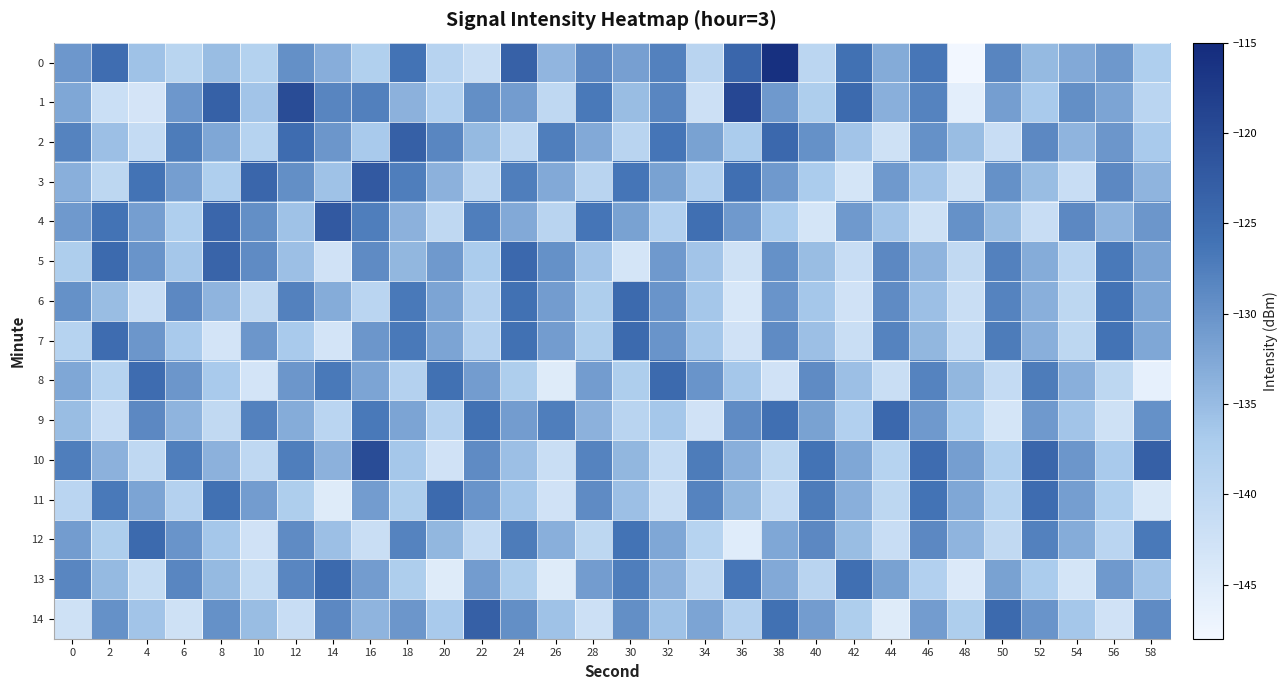

Reading right to left, what are all the values shown in this chart?

0: 58=-137.7	56=-130.7	54=-132.7	52=-134.8	50=-128.3	48=-148.1	46=-126.5	44=-133.0	42=-125.7	40=-139.5	38=-115.8	36=-124.3	34=-139.2	32=-127.8	30=-131.6	28=-128.9	26=-134.3	24=-123.4	22=-141.7	20=-138.9	18=-126.1	16=-138.0	14=-133.3	12=-129.6	10=-138.6	8=-135.2	6=-139.3	4=-135.9	2=-125.3	0=-130.5
1: 58=-139.5	56=-132.1	54=-129.5	52=-136.8	50=-131.5	48=-145.8	46=-128.1	44=-133.5	42=-124.8	40=-137.5	38=-130.8	36=-119.5	34=-142.1	32=-128.5	30=-135.1	28=-126.8	26=-140.1	24=-131.2	22=-129.5	20=-138.1	18=-133.8	16=-127.7	14=-128.3	12=-120.1	10=-136.0	8=-123.3	6=-130.6	4=-143.3	2=-141.9	0=-132.5
2: 58=-136.8	56=-130.5	54=-134.1	52=-128.8	50=-141.5	48=-135.1	46=-129.8	44=-142.5	42=-136.1	40=-129.8	38=-124.5	36=-137.1	34=-131.8	32=-126.5	30=-139.1	28=-132.8	26=-127.5	24=-140.1	22=-134.8	20=-128.5	18=-123.1	16=-136.8	14=-130.5	12=-125.1	10=-138.8	8=-132.5	6=-127.1	4=-140.8	2=-135.5	0=-128.1
3: 58=-134.1	56=-128.8	54=-141.5	52=-135.1	50=-129.8	48=-142.5	46=-136.1	44=-130.8	42=-143.5	40=-137.1	38=-130.8	36=-125.5	34=-138.1	32=-131.8	30=-126.5	28=-139.1	26=-132.8	24=-127.5	22=-140.1	20=-133.8	18=-127.5	16=-122.1	14=-135.8	12=-129.5	10=-124.1	8=-137.8	6=-131.5	4=-126.1	2=-139.8	0=-133.5
4: 58=-130.5	56=-134.1	54=-128.8	52=-141.5	50=-135.1	48=-129.8	46=-142.5	44=-136.1	42=-130.8	40=-143.5	38=-137.1	36=-130.8	34=-125.5	32=-138.1	30=-131.8	28=-126.5	26=-139.1	24=-132.8	22=-127.5	20=-140.1	18=-133.8	16=-127.5	14=-122.1	12=-135.8	10=-129.5	8=-124.1	6=-137.8	4=-131.5	2=-126.1	0=-130.8
5: 58=-132.1	56=-126.8	54=-139.5	52=-133.1	50=-127.8	48=-140.5	46=-134.1	44=-128.8	42=-141.5	40=-135.1	38=-129.8	36=-142.5	34=-136.1	32=-130.8	30=-143.5	28=-136.1	26=-129.8	24=-124.5	22=-137.1	20=-130.8	18=-134.5	16=-129.1	14=-142.8	12=-135.5	10=-129.1	8=-123.8	6=-136.5	4=-130.1	2=-124.8	0=-137.5
6: 58=-132.5	56=-126.1	54=-139.8	52=-133.5	50=-128.1	48=-141.8	46=-135.5	44=-129.1	42=-142.8	40=-136.5	38=-130.1	36=-143.8	34=-136.5	32=-130.1	30=-124.8	28=-137.5	26=-131.1	24=-125.8	22=-138.5	20=-132.1	18=-126.8	16=-139.5	14=-133.1	12=-127.8	10=-140.5	8=-134.1	6=-128.8	4=-141.5	2=-135.1	0=-129.8
7: 58=-132.5	56=-126.1	54=-139.8	52=-133.5	50=-127.1	48=-140.8	46=-134.5	44=-128.1	42=-141.8	40=-135.5	38=-129.1	36=-142.8	34=-136.5	32=-130.1	30=-124.8	28=-137.5	26=-131.1	24=-125.8	22=-138.5	20=-132.1	18=-126.8	16=-130.5	14=-143.1	12=-136.8	10=-130.5	8=-143.1	6=-136.8	4=-130.5	2=-125.1	0=-138.8
8: 58=-146.1	56=-139.8	54=-133.5	52=-127.1	50=-140.8	48=-134.5	46=-128.1	44=-141.8	42=-135.5	40=-129.1	38=-142.8	36=-136.5	34=-130.1	32=-124.8	30=-137.5	28=-131.1	26=-144.8	24=-137.5	22=-131.1	20=-125.8	18=-138.5	16=-132.1	14=-126.8	12=-130.5	10=-143.1	8=-136.8	6=-130.5	4=-125.1	2=-138.8	0=-132.5
9: 58=-129.8	56=-142.5	54=-136.1	52=-130.8	50=-143.5	48=-137.1	46=-130.8	44=-124.5	42=-138.1	40=-131.8	38=-125.5	36=-129.1	34=-142.8	32=-136.5	30=-139.1	28=-133.8	26=-127.5	24=-131.1	22=-125.8	20=-138.5	18=-132.1	16=-126.8	14=-139.5	12=-133.1	10=-127.8	8=-140.5	6=-134.1	4=-128.8	2=-141.5	0=-135.1
10: 58=-123.1	56=-136.8	54=-130.5	52=-124.1	50=-137.8	48=-131.5	46=-125.1	44=-138.8	42=-132.5	40=-126.1	38=-139.8	36=-133.5	34=-127.1	32=-140.8	30=-134.5	28=-128.1	26=-141.8	24=-135.5	22=-129.1	20=-142.8	18=-136.5	16=-120.1	14=-133.8	12=-127.5	10=-140.1	8=-133.8	6=-127.5	4=-140.1	2=-133.8	0=-127.5
11: 58=-144.1	56=-137.8	54=-131.5	52=-125.1	50=-138.8	48=-132.5	46=-126.1	44=-139.8	42=-133.5	40=-127.1	38=-140.8	36=-134.5	34=-128.1	32=-141.8	30=-135.5	28=-129.1	26=-142.8	24=-136.5	22=-130.1	20=-124.8	18=-137.5	16=-131.1	14=-144.8	12=-137.5	10=-131.1	8=-125.8	6=-138.5	4=-132.1	2=-126.8	0=-139.5
12: 58=-126.8	56=-139.5	54=-133.1	52=-127.8	50=-140.5	48=-134.1	46=-128.8	44=-141.5	42=-135.1	40=-128.8	38=-132.5	36=-145.1	34=-138.8	32=-132.5	30=-126.1	28=-139.8	26=-133.5	24=-127.1	22=-140.8	20=-134.5	18=-128.1	16=-141.8	14=-135.5	12=-129.1	10=-142.8	8=-136.5	6=-130.1	4=-124.8	2=-137.5	0=-131.1
13: 58=-136.1	56=-130.8	54=-143.5	52=-137.1	50=-131.8	48=-144.5	46=-138.1	44=-131.8	42=-125.5	40=-139.1	38=-132.8	36=-126.5	34=-140.1	32=-133.8	30=-127.5	28=-131.1	26=-144.8	24=-137.5	22=-131.1	20=-144.8	18=-137.5	16=-131.1	14=-124.8	12=-128.5	10=-141.1	8=-134.8	6=-128.5	4=-141.1	2=-134.8	0=-128.5
14: 58=-129.1	56=-142.8	54=-136.5	52=-130.1	50=-124.8	48=-137.5	46=-131.1	44=-144.8	42=-137.5	40=-131.1	38=-125.8	36=-138.5	34=-132.1	32=-135.8	30=-129.5	28=-142.1	26=-135.8	24=-129.5	22=-123.1	20=-136.8	18=-130.5	16=-134.1	14=-128.8	12=-141.5	10=-135.1	8=-129.8	6=-142.5	4=-136.1	2=-129.8	0=-142.5